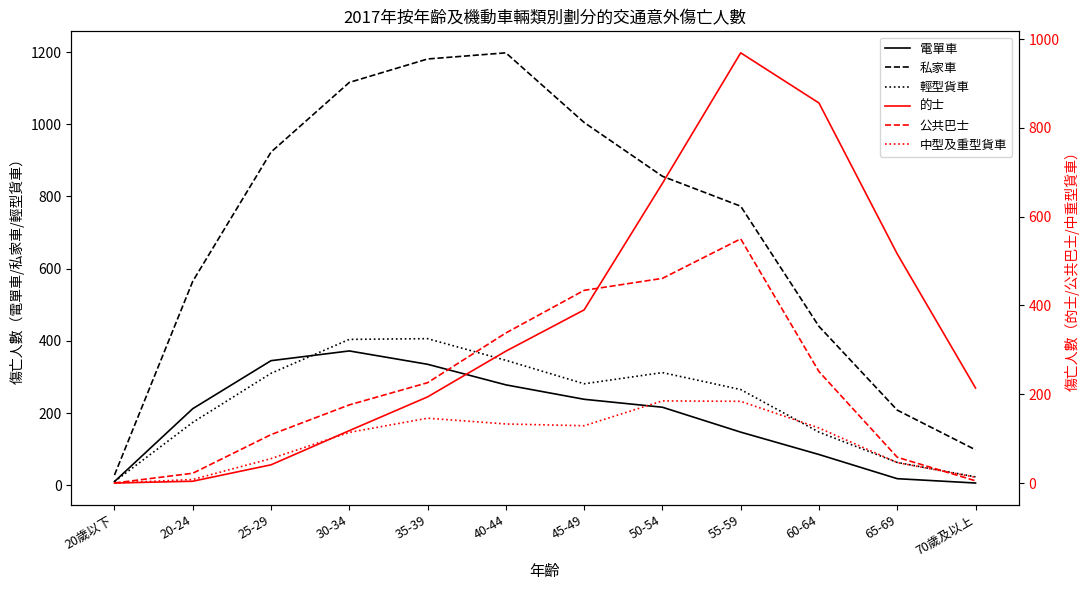

How many values in the 中型及重型貨車 series are below 124?

6